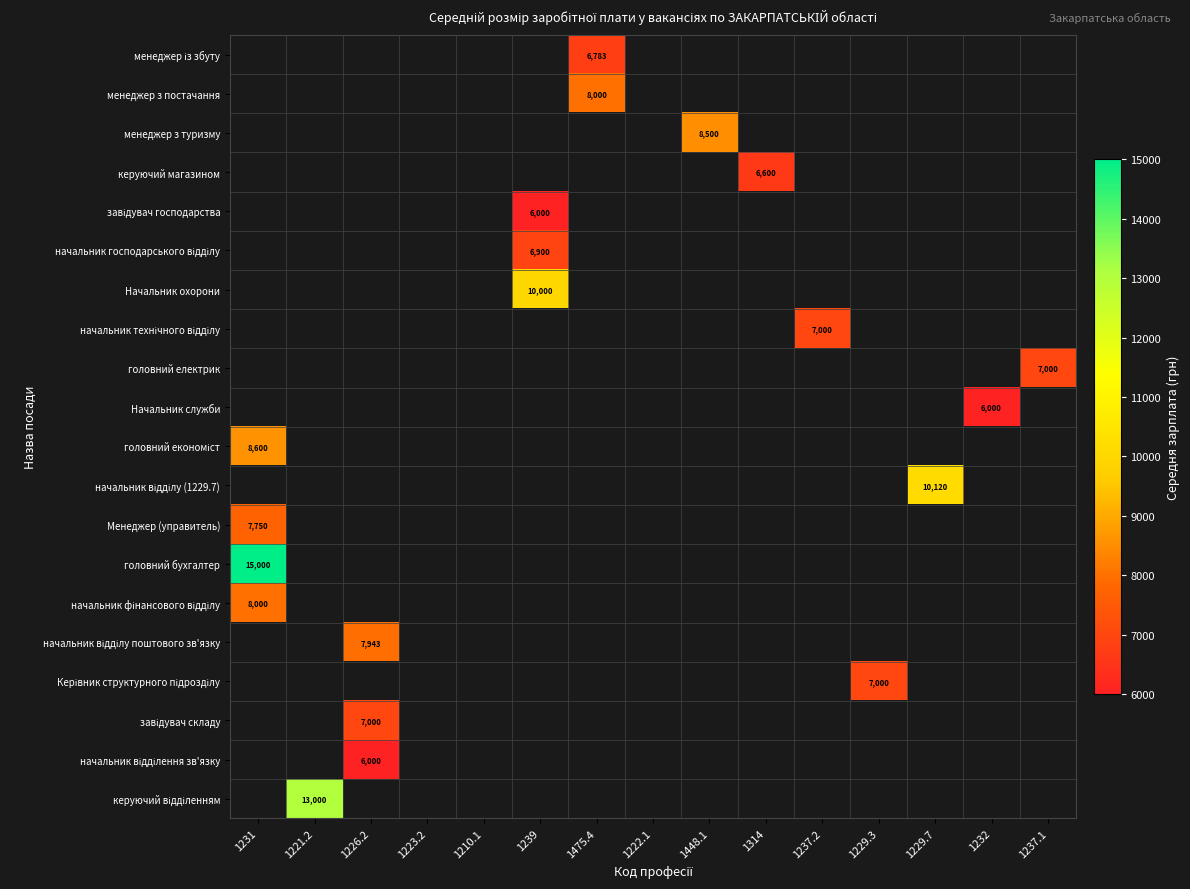

How many data points does each series have?

15